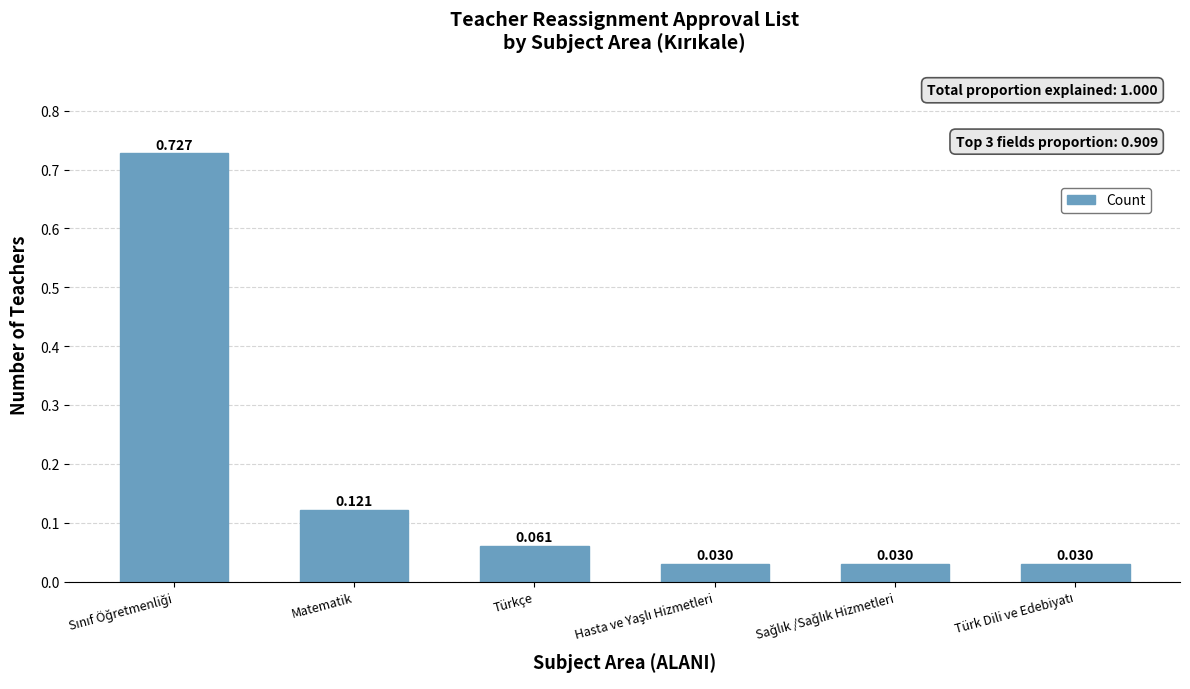

What is the label of the 3rd bar from the left?

Türkçe